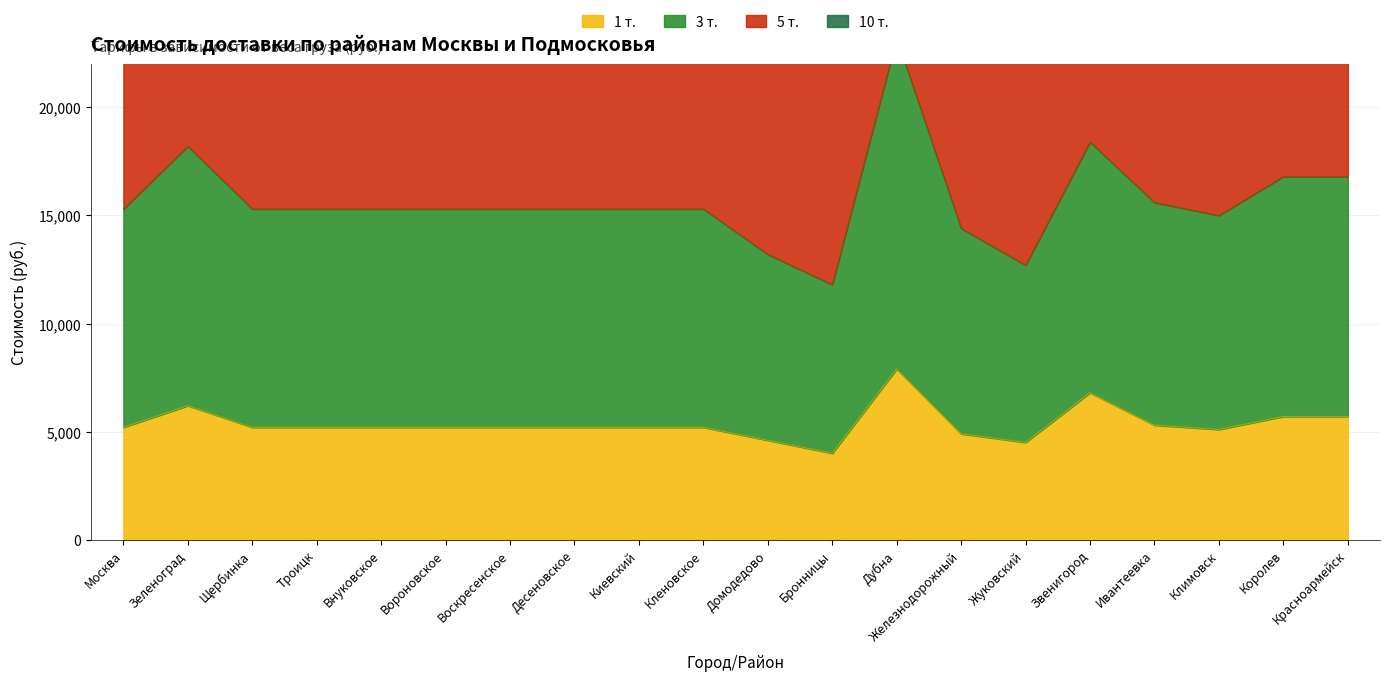

What position from the left is Щербинка?

3